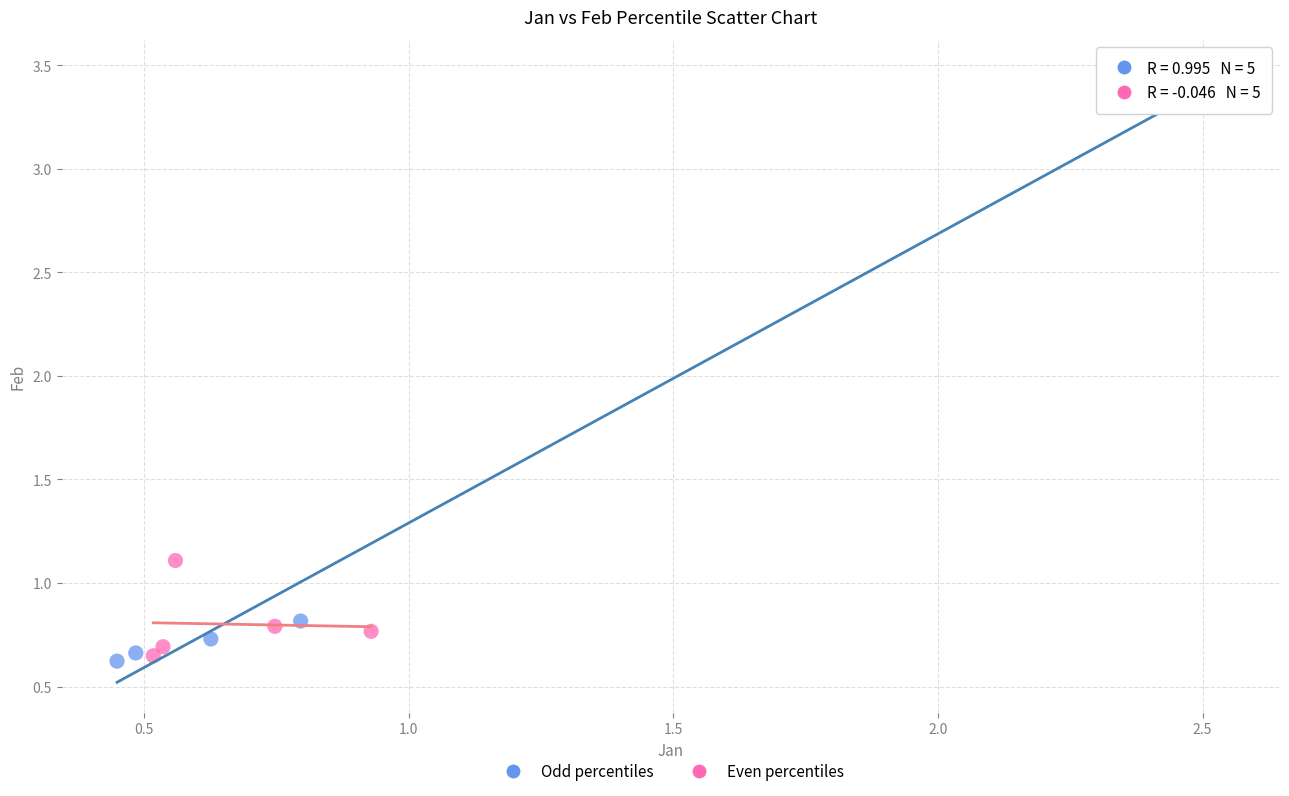

Which series reaches the maximum Y coordinate?

Odd percentiles